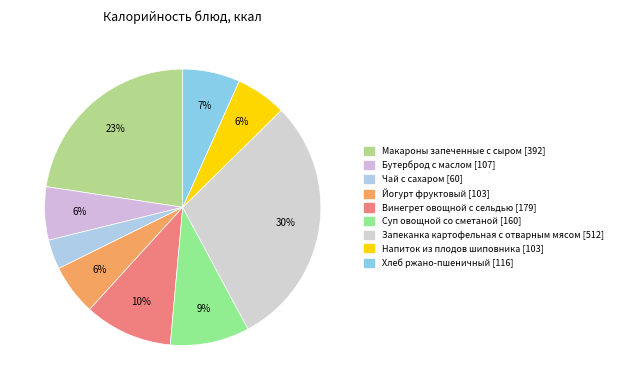

Does Бутерброд с маслом account for over 50% of the chart?

No